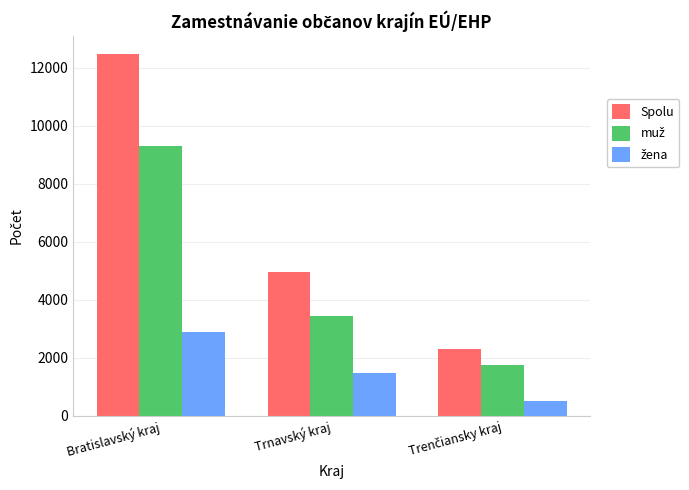

What is the difference between the maximum and minimum values in the Spolu series?

10174